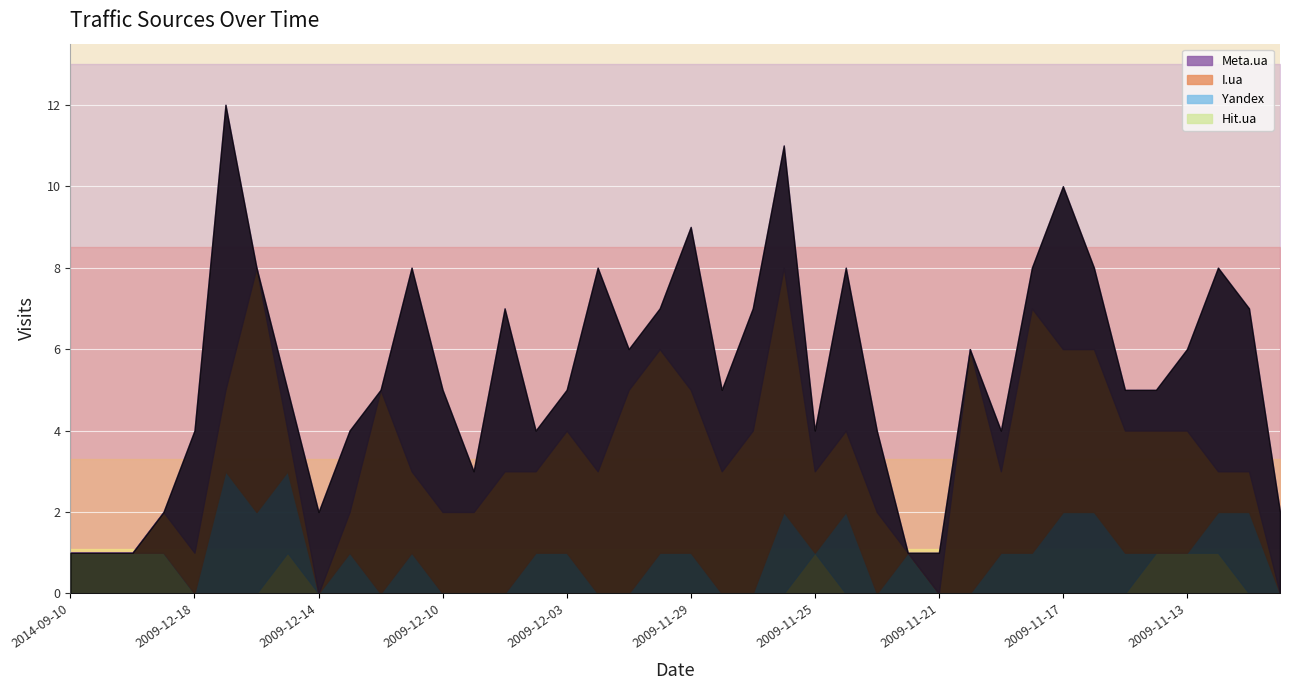

Reading left to right, extract all data points from this chart.

Meta.ua: 0	0	0	0	3	7	0	1	2	2	0	5	3	1	4	1	1	5	1	1	4	2	3	3	1	4	2	0	1	0	1	1	4	2	1	1	2	5	4	2
I.ua: 0	0	0	1	1	2	6	1	0	1	5	2	2	2	3	2	3	3	5	5	4	3	4	6	2	2	2	0	0	6	2	6	4	4	3	3	3	1	1	0
Yandex: 0	0	0	0	0	3	2	2	0	1	0	1	0	0	0	1	1	0	0	1	1	0	0	2	0	2	0	1	0	0	1	1	2	2	1	0	0	1	2	0
Hit.ua: 1	1	1	1	0	0	0	1	0	0	0	0	0	0	0	0	0	0	0	0	0	0	0	0	1	0	0	0	0	0	0	0	0	0	0	1	1	1	0	0